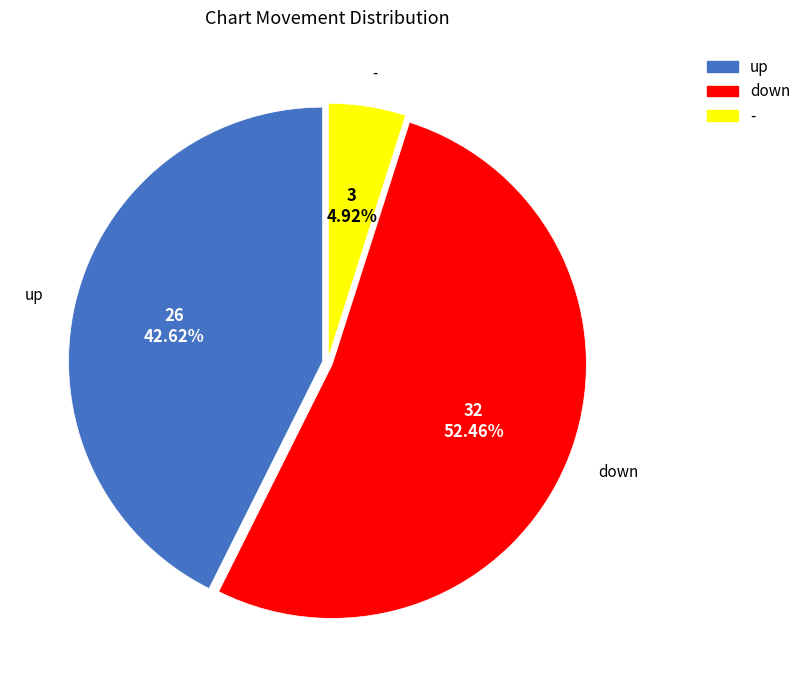

Is it true that up is 43% of the pie?

True